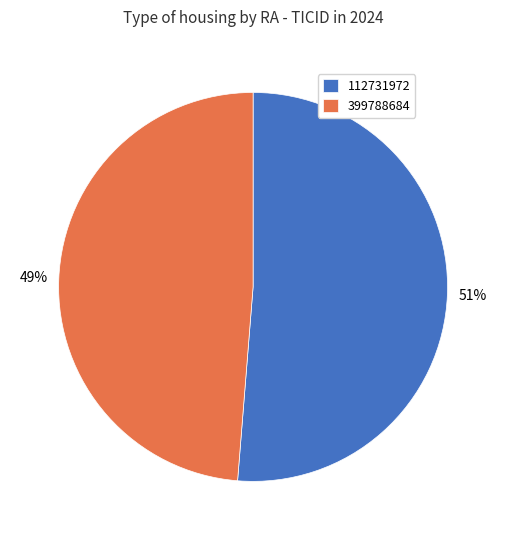

Which category accounts for the majority?

112731972